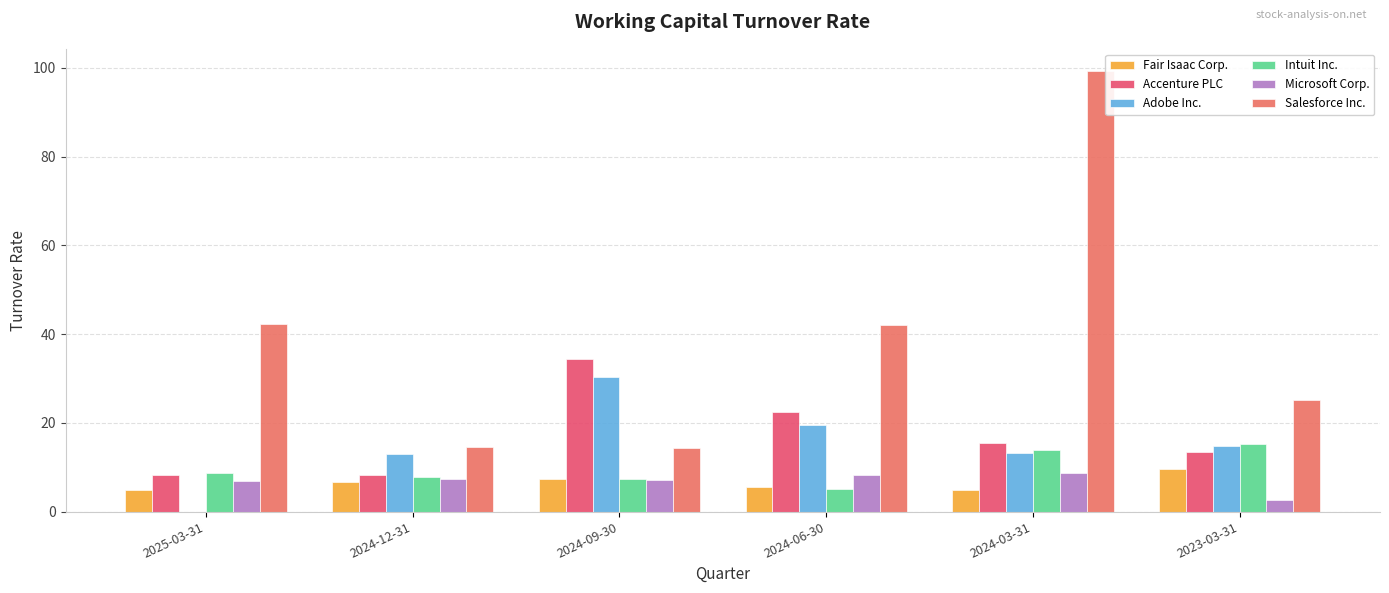

Are the bars horizontal?

No